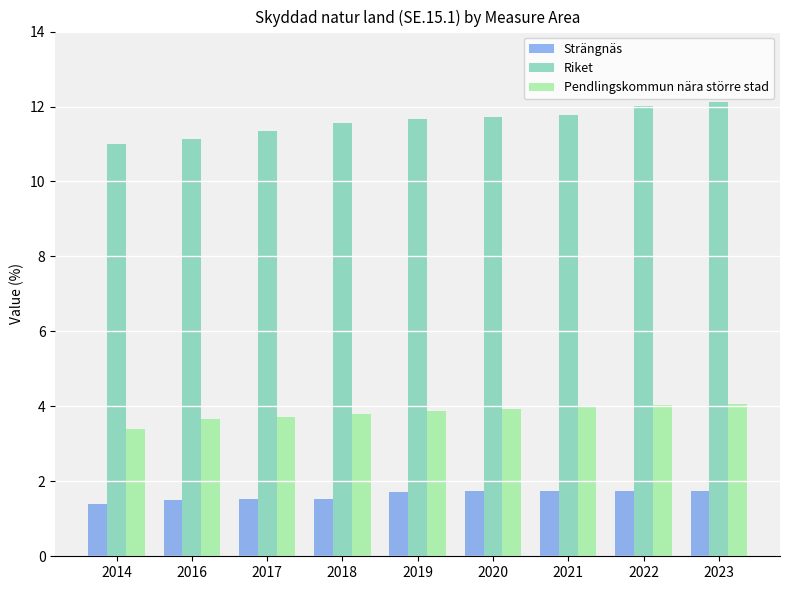

At which category does the chart reach its minimum across all series?

2014